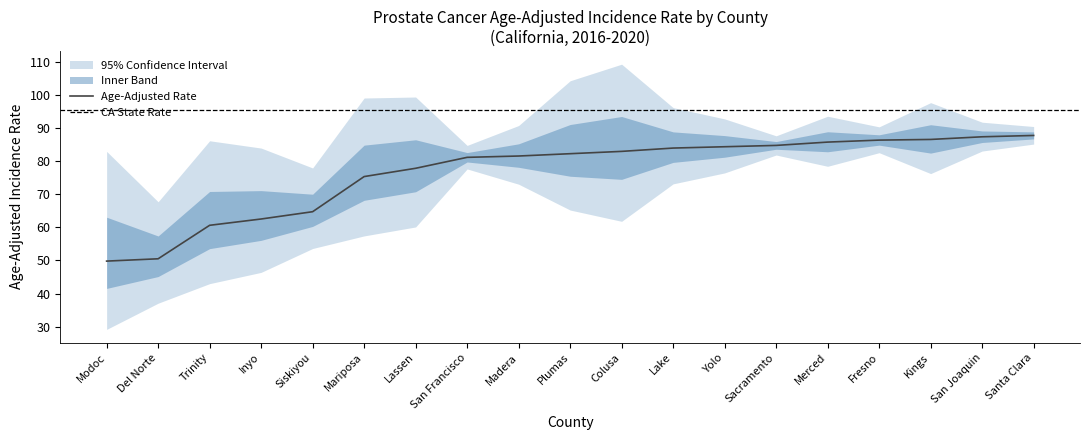

Is it true that Age-Adjusted Rate equals 31.7 at Sacramento?

False